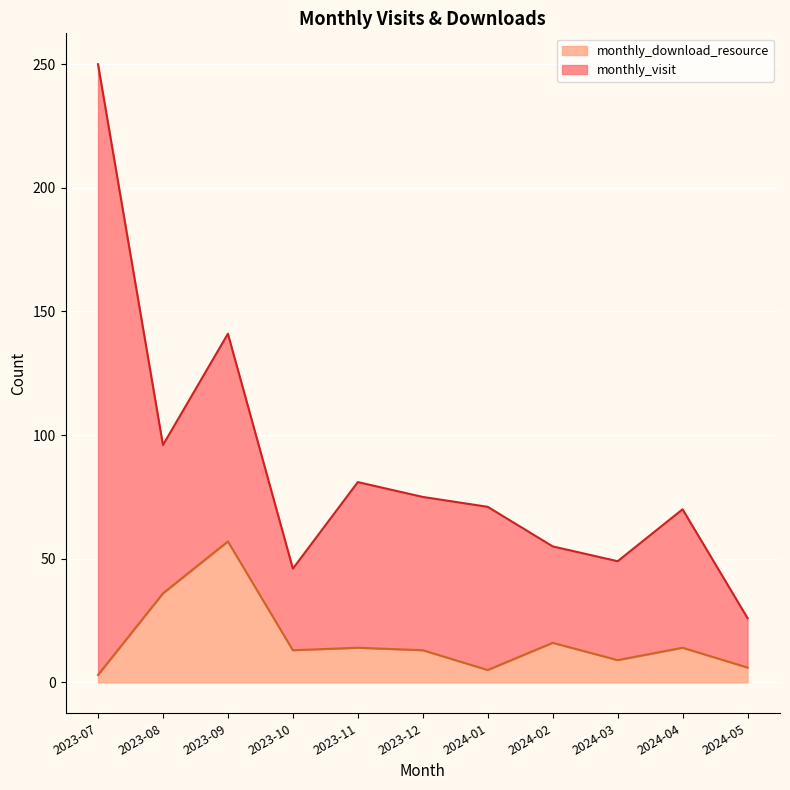

What is the maximum value for monthly_download_resource?

57